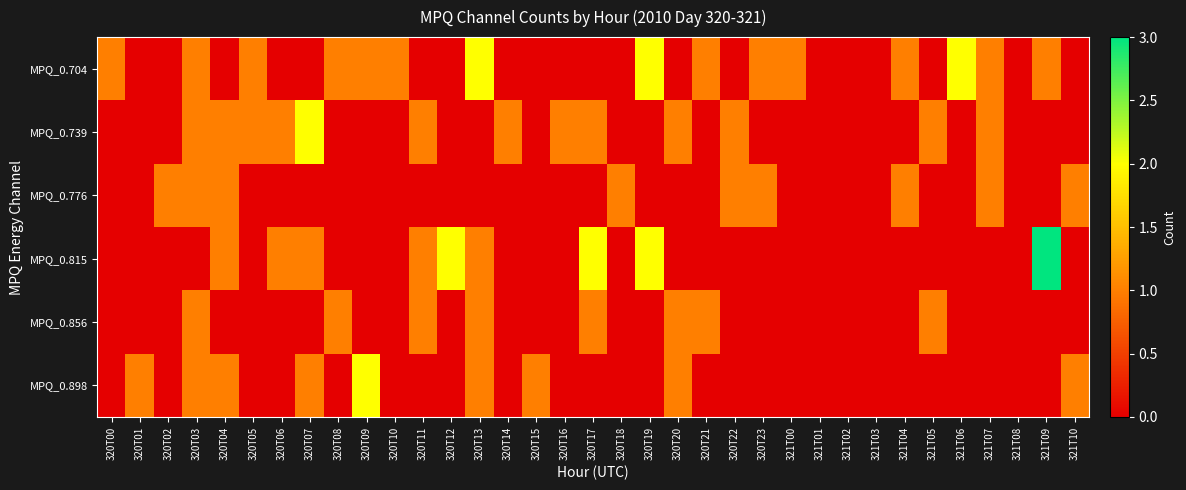

Reading right to left, extract all data points from this chart.

MPQ_0.704: 321T10=0	321T09=1	321T08=0	321T07=1	321T06=2	321T05=0	321T04=1	321T03=0	321T02=0	321T01=0	321T00=1	320T23=1	320T22=0	320T21=1	320T20=0	320T19=2	320T18=0	320T17=0	320T16=0	320T15=0	320T14=0	320T13=2	320T12=0	320T11=0	320T10=1	320T09=1	320T08=1	320T07=0	320T06=0	320T05=1	320T04=0	320T03=1	320T02=0	320T01=0	320T00=1
MPQ_0.739: 321T10=0	321T09=0	321T08=0	321T07=1	321T06=0	321T05=1	321T04=0	321T03=0	321T02=0	321T01=0	321T00=0	320T23=0	320T22=1	320T21=0	320T20=1	320T19=0	320T18=0	320T17=1	320T16=1	320T15=0	320T14=1	320T13=0	320T12=0	320T11=1	320T10=0	320T09=0	320T08=0	320T07=2	320T06=1	320T05=1	320T04=1	320T03=1	320T02=0	320T01=0	320T00=0
MPQ_0.776: 321T10=1	321T09=0	321T08=0	321T07=1	321T06=0	321T05=0	321T04=1	321T03=0	321T02=0	321T01=0	321T00=0	320T23=1	320T22=1	320T21=0	320T20=0	320T19=0	320T18=1	320T17=0	320T16=0	320T15=0	320T14=0	320T13=0	320T12=0	320T11=0	320T10=0	320T09=0	320T08=0	320T07=0	320T06=0	320T05=0	320T04=1	320T03=1	320T02=1	320T01=0	320T00=0
MPQ_0.815: 321T10=0	321T09=3	321T08=0	321T07=0	321T06=0	321T05=0	321T04=0	321T03=0	321T02=0	321T01=0	321T00=0	320T23=0	320T22=0	320T21=0	320T20=0	320T19=2	320T18=0	320T17=2	320T16=0	320T15=0	320T14=0	320T13=1	320T12=2	320T11=1	320T10=0	320T09=0	320T08=0	320T07=1	320T06=1	320T05=0	320T04=1	320T03=0	320T02=0	320T01=0	320T00=0
MPQ_0.856: 321T10=0	321T09=0	321T08=0	321T07=0	321T06=0	321T05=1	321T04=0	321T03=0	321T02=0	321T01=0	321T00=0	320T23=0	320T22=0	320T21=1	320T20=1	320T19=0	320T18=0	320T17=1	320T16=0	320T15=0	320T14=0	320T13=1	320T12=0	320T11=1	320T10=0	320T09=0	320T08=1	320T07=0	320T06=0	320T05=0	320T04=0	320T03=1	320T02=0	320T01=0	320T00=0
MPQ_0.898: 321T10=1	321T09=0	321T08=0	321T07=0	321T06=0	321T05=0	321T04=0	321T03=0	321T02=0	321T01=0	321T00=0	320T23=0	320T22=0	320T21=0	320T20=1	320T19=0	320T18=0	320T17=0	320T16=0	320T15=1	320T14=0	320T13=1	320T12=0	320T11=0	320T10=0	320T09=2	320T08=0	320T07=1	320T06=0	320T05=0	320T04=1	320T03=1	320T02=0	320T01=1	320T00=0